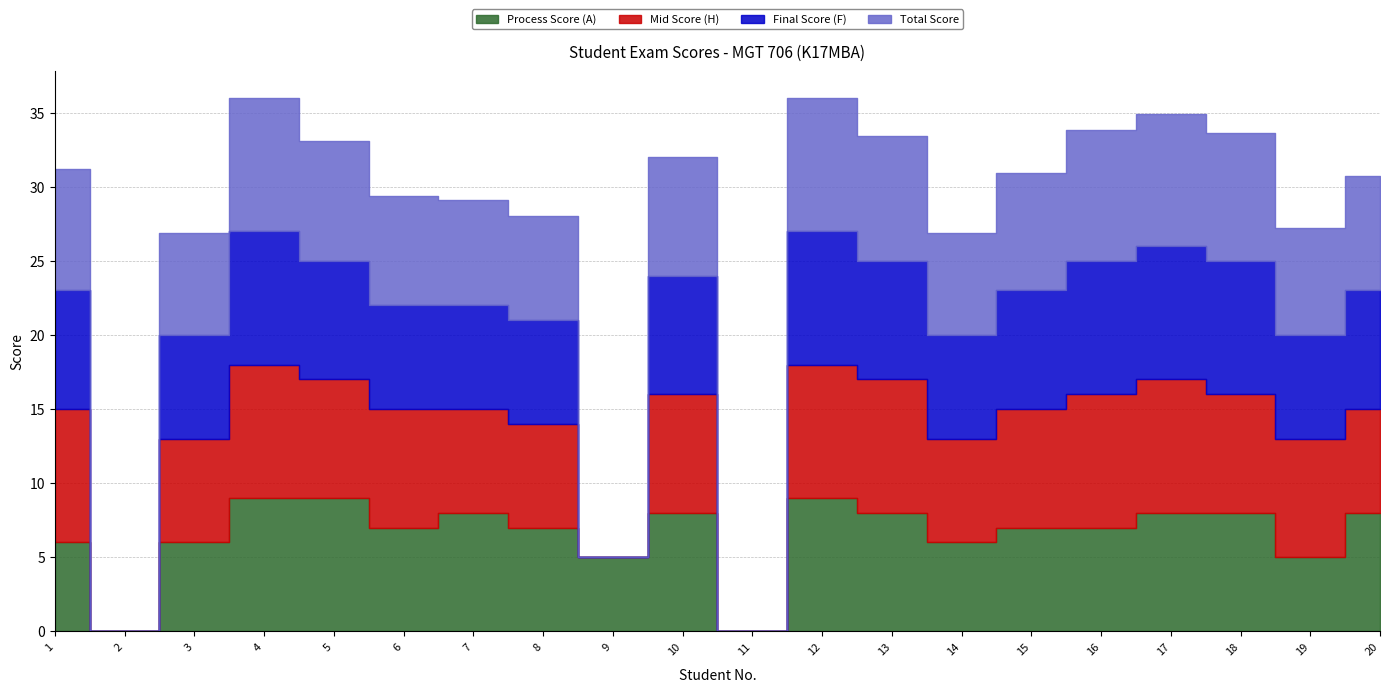

The value of Mid Score (H) at 5 is 2.5. True or false?

False